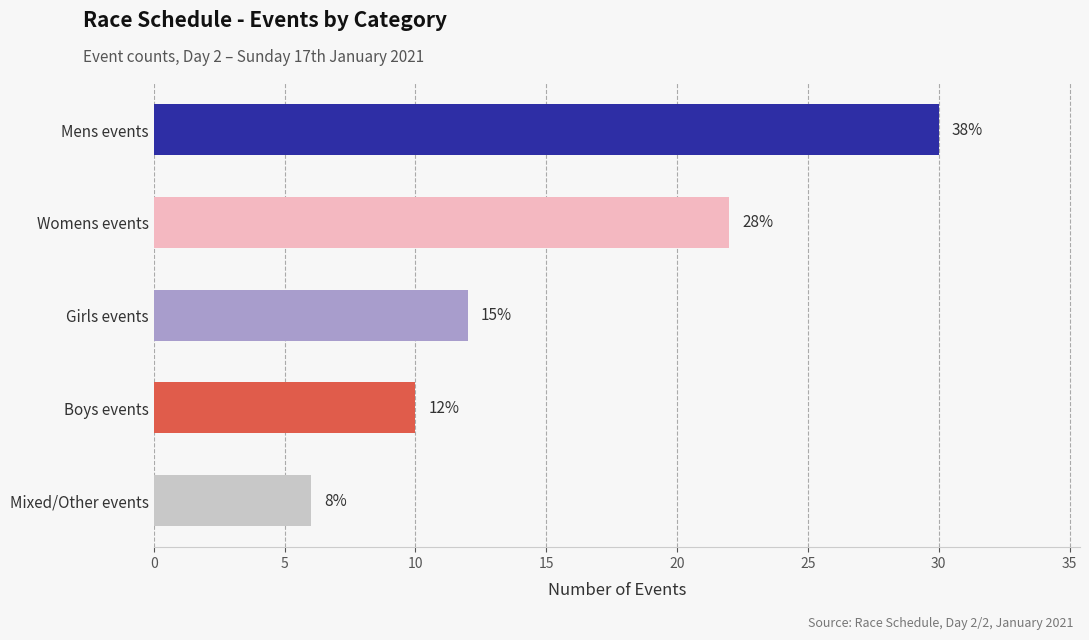

Are the bars horizontal?

Yes